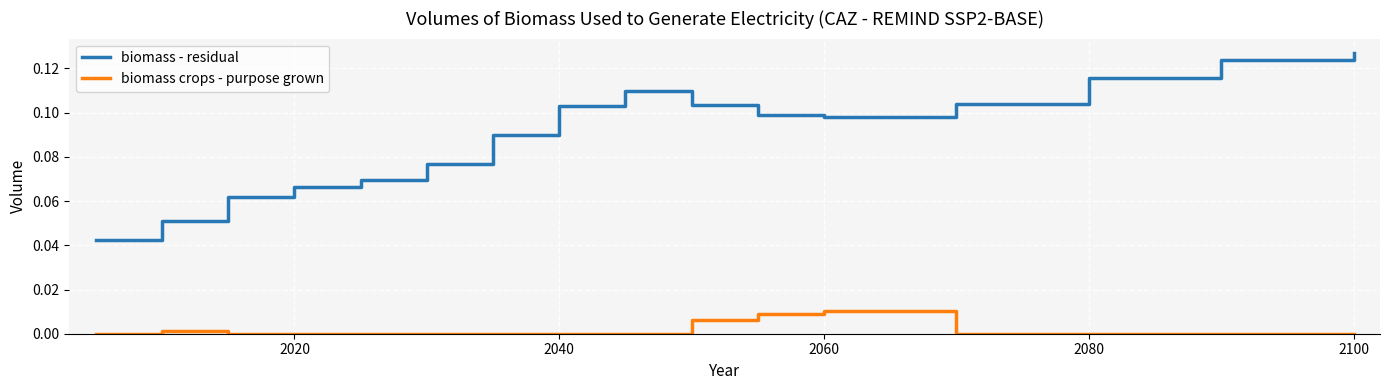

Which series has the largest range (max minus min)?

biomass - residual